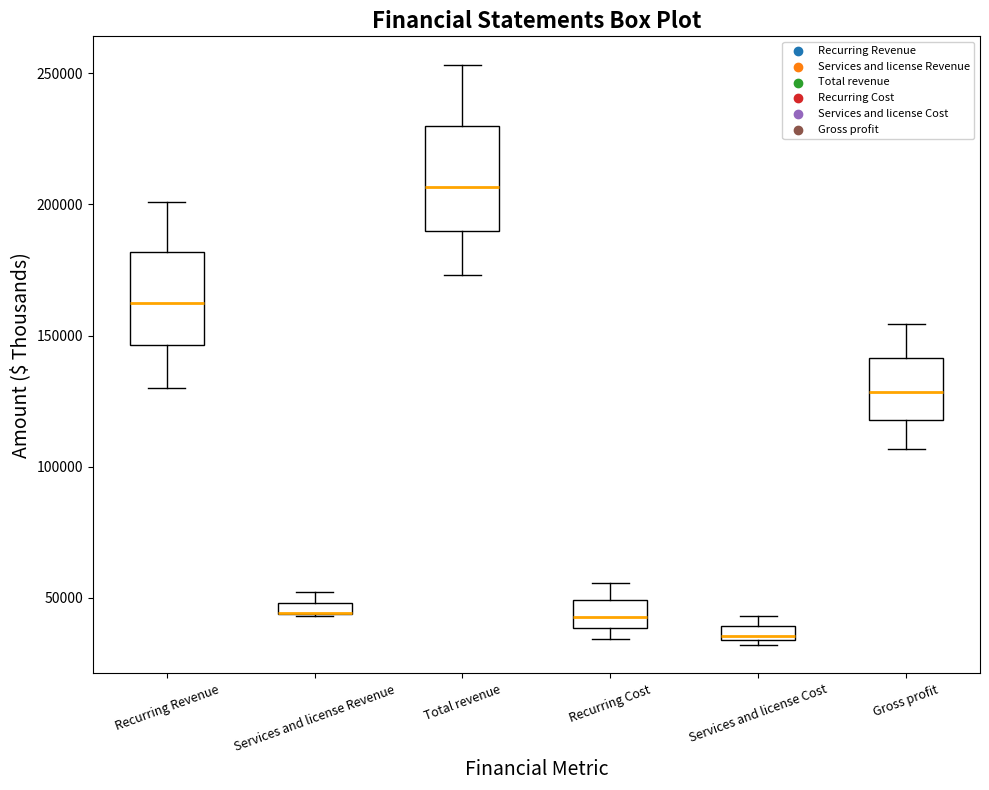

Where is the lower edge of the box for Recurring Cost on the y-axis? The values are not printed on the chart, so give them approximately, as read against the axis.

40000